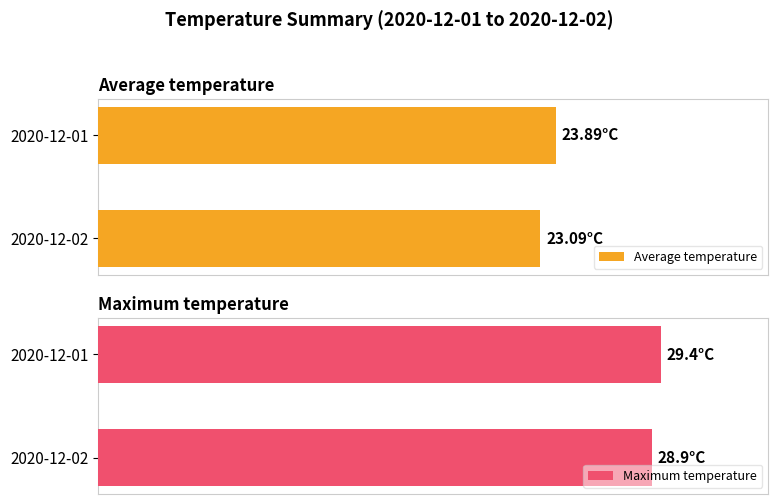

What is the highest value of the Maximum temperature series?

29.4